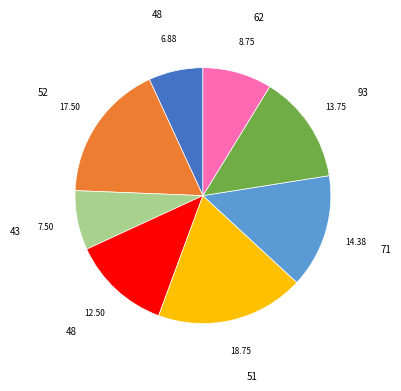

Does any single category account for the majority?

No